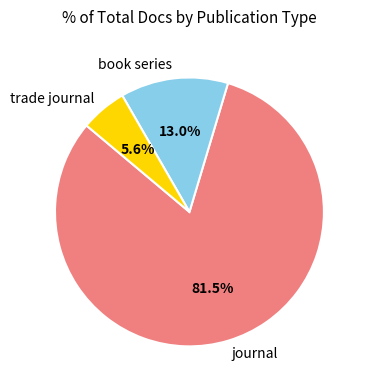

The journal slice represents 91% of the pie. True or false?

False